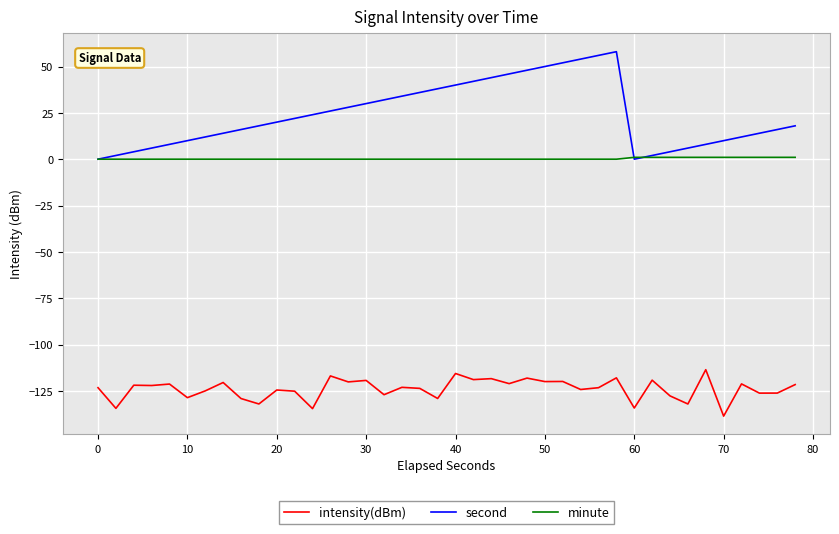

True or false: intensity(dBm) and second intersect in this chart.

False